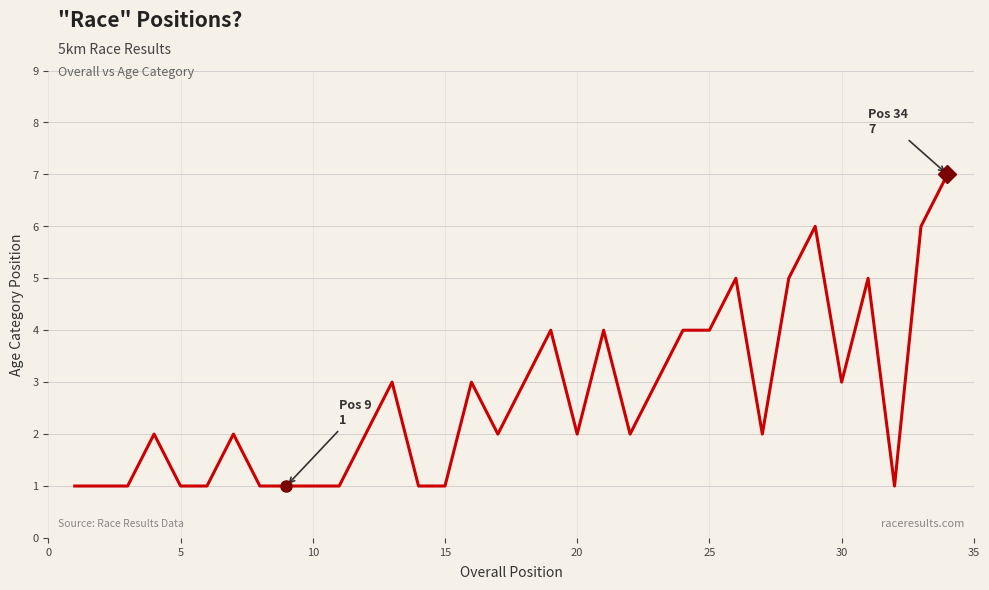

True or false: the data shows 4 at 25.

True